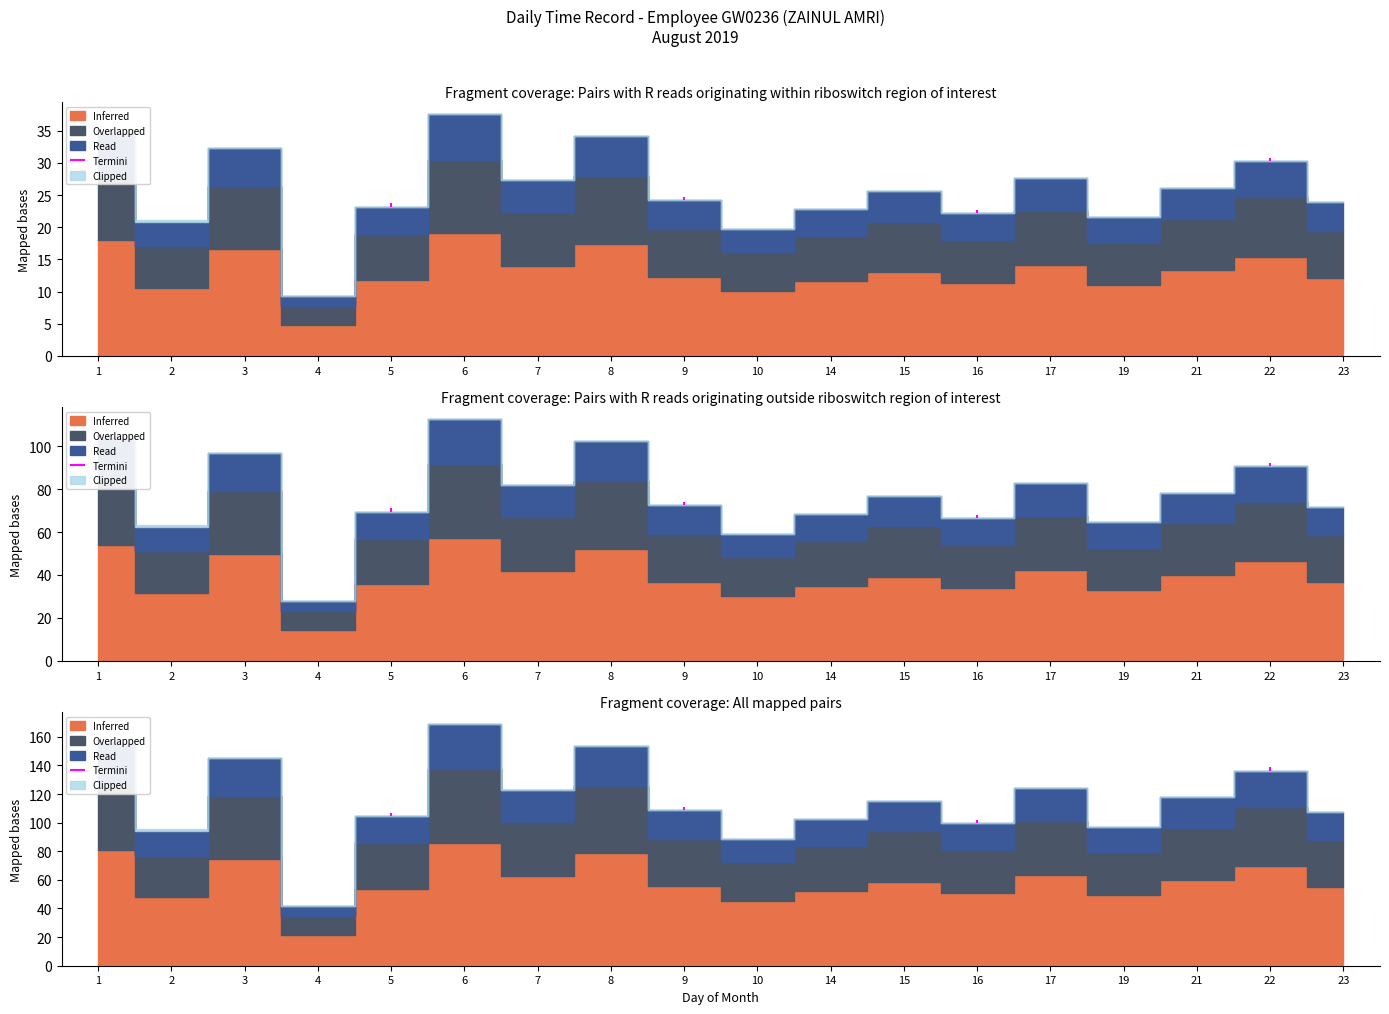

Read the Read value at 3.

5.9